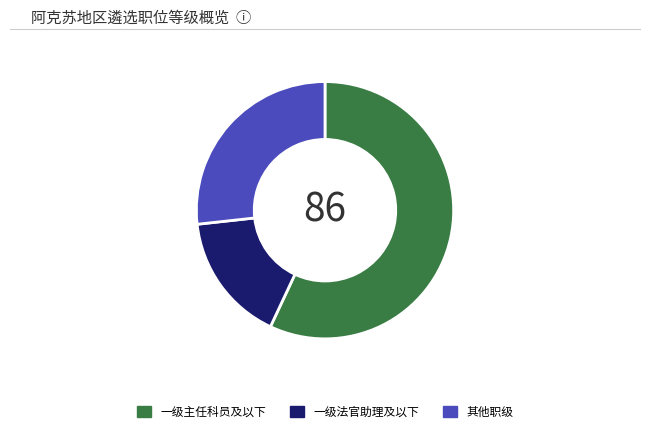

How many segments does this pie chart have?

3